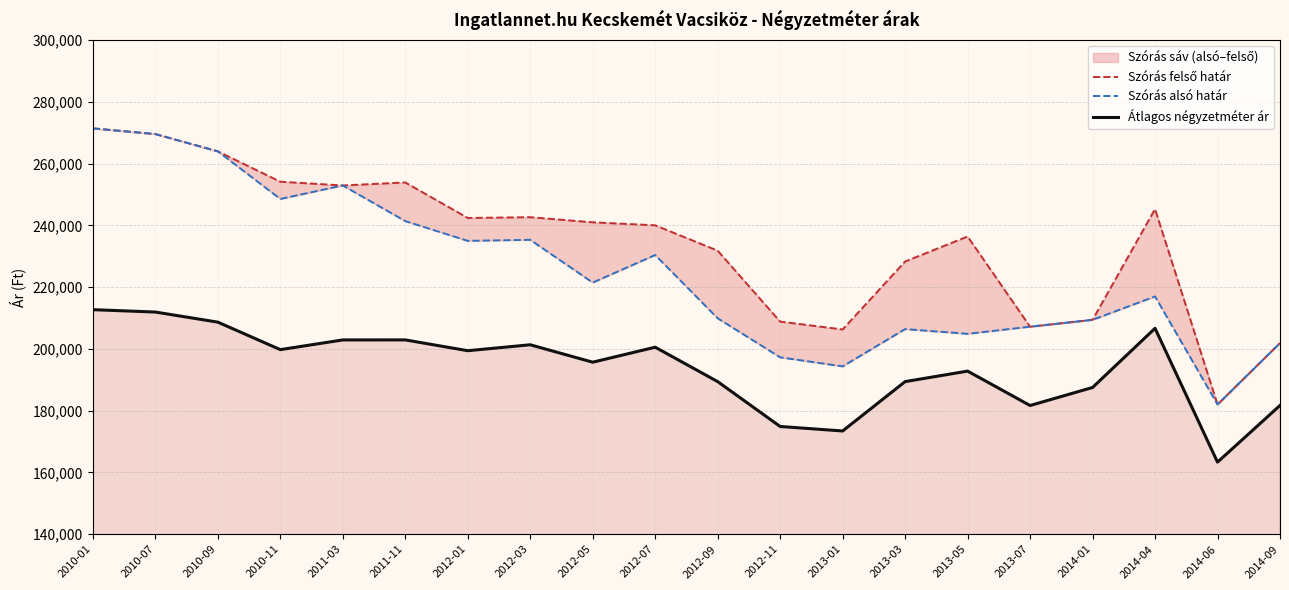

What is the value of the Átlagos négyzetméter ár point at the 4th from the left?

199757